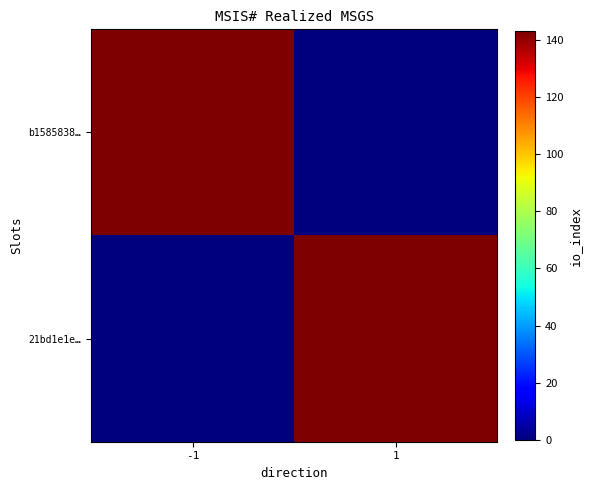

Which category has the lowest value in the b1585838… series?

1